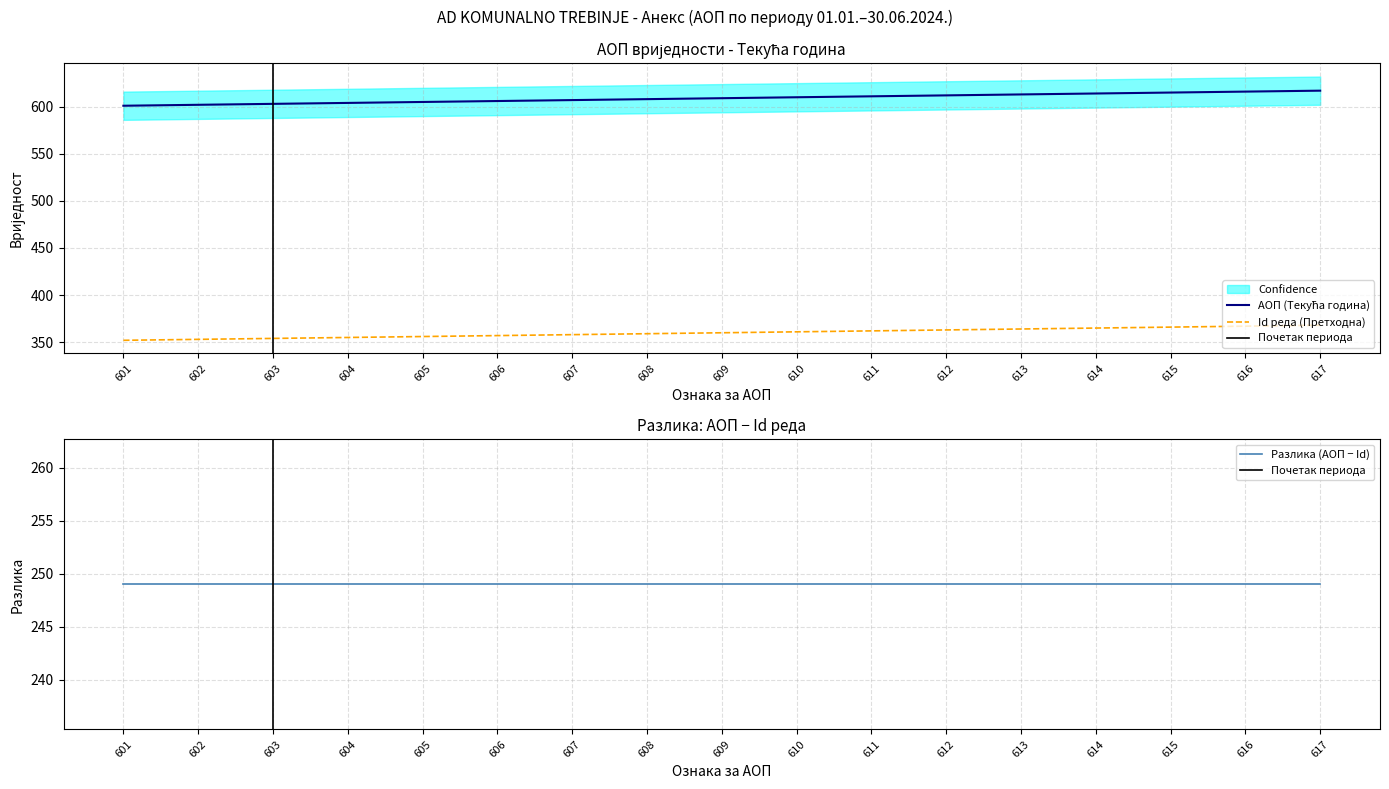

The value of Id реда (Прeтхoднa) at 602 is 353. True or false?

True